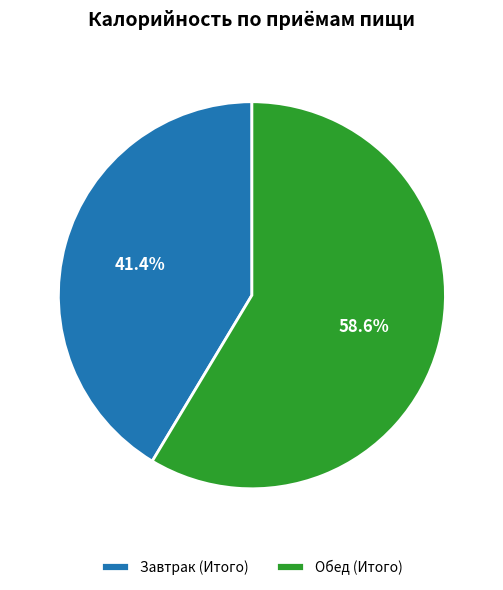

Is it true that Завтрак (Итого) is 41% of the pie?

True